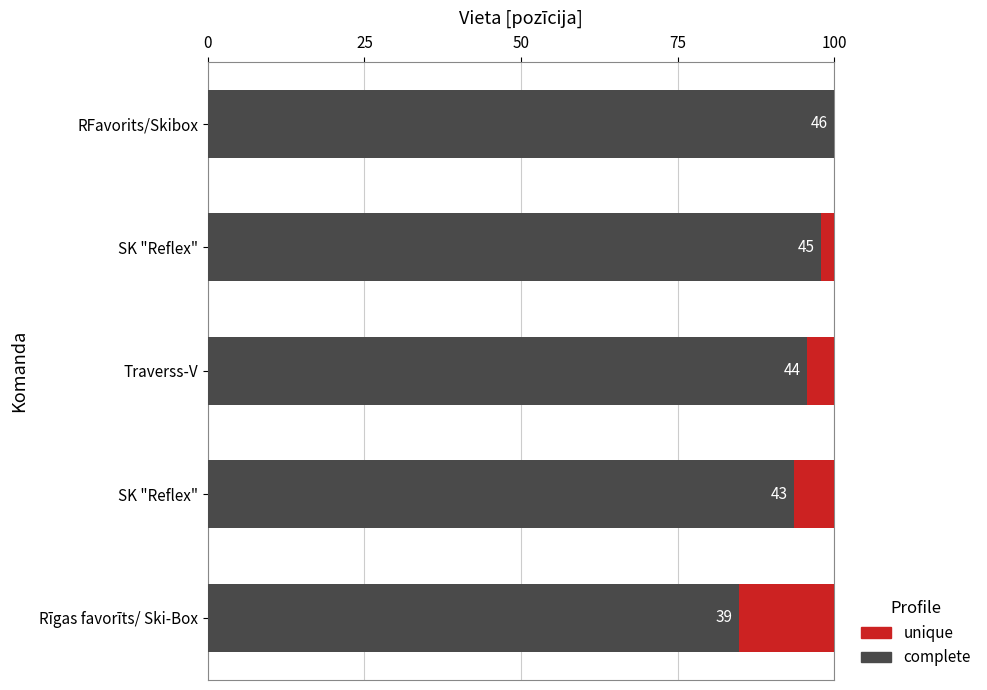

What are all the series names shown in the legend?

unique, complete